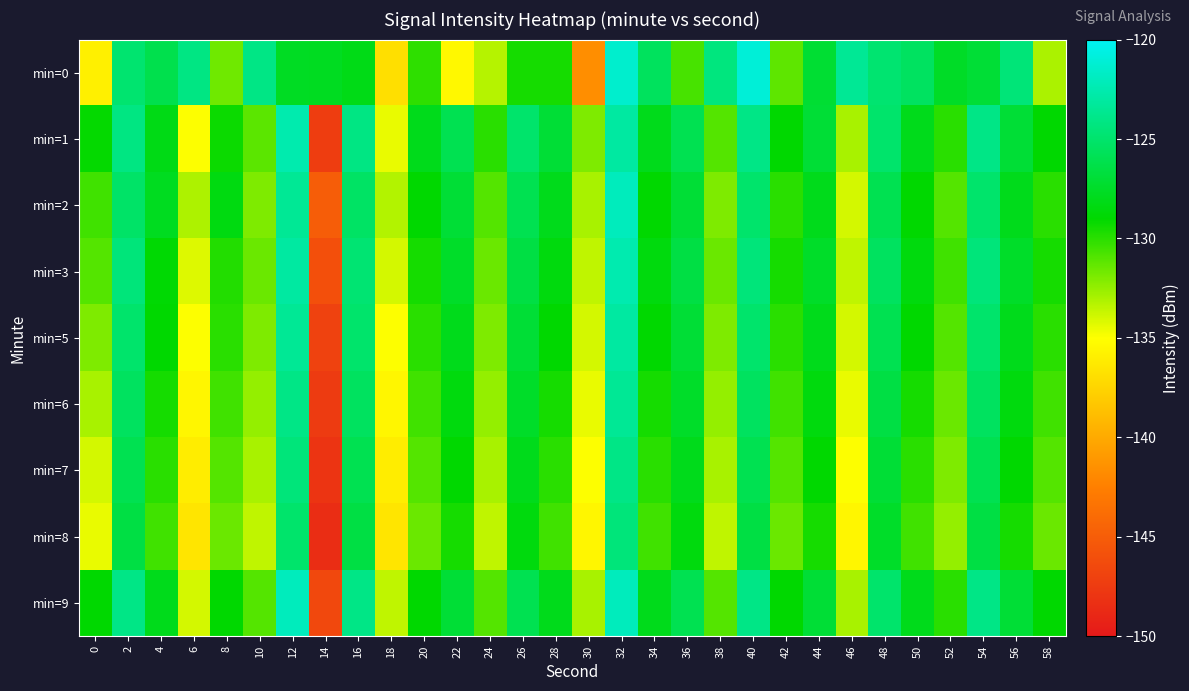

How many distinct data groups are displayed?

9